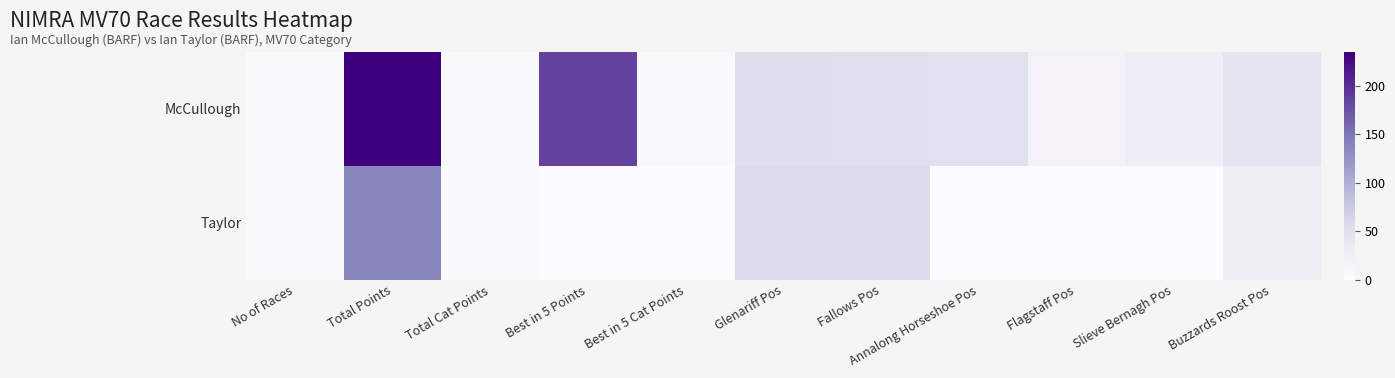

What is the greatest value displayed?

235